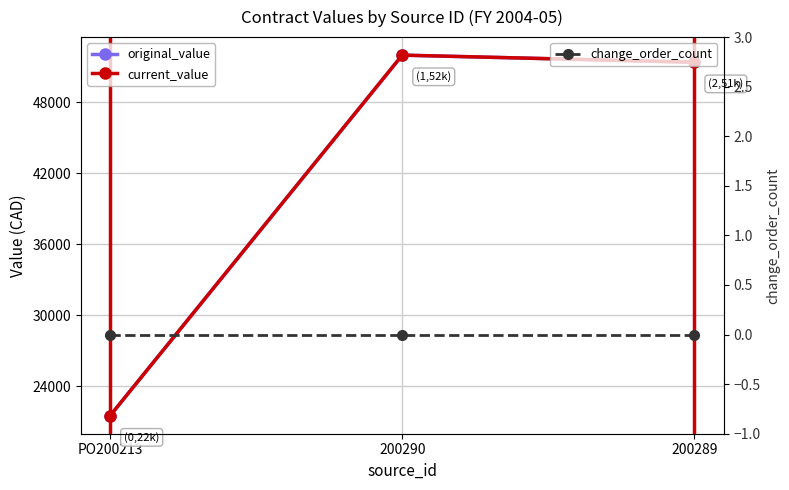

Between PO200213 and 200290, which series saw the biggest shift?

original_value